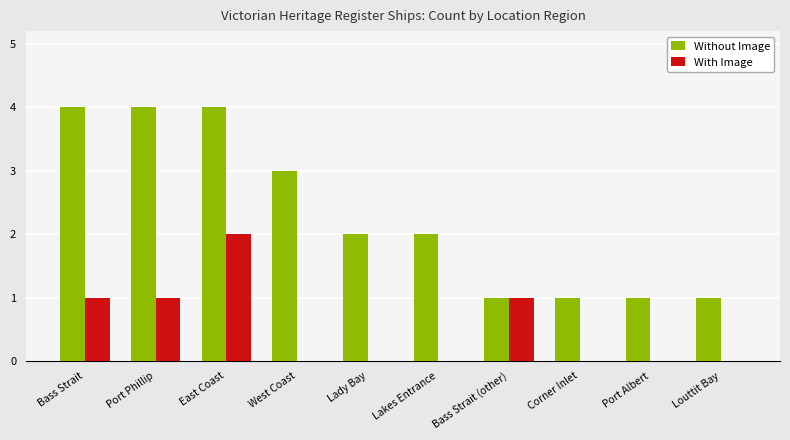

What is the sum of all With Image values?

5